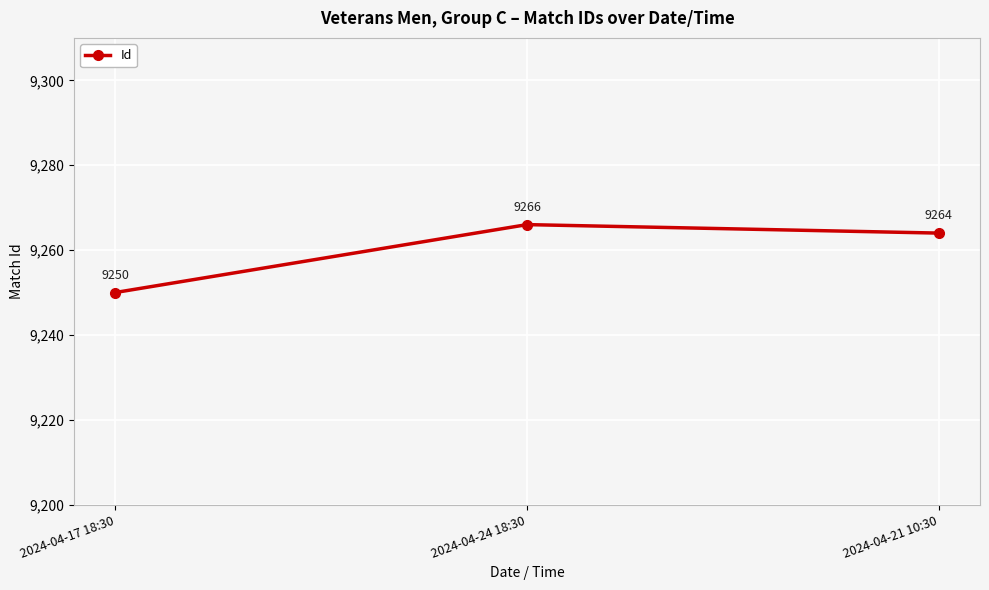

Rank the categories by value from lowest to highest.

2024-04-17 18:30, 2024-04-21 10:30, 2024-04-24 18:30